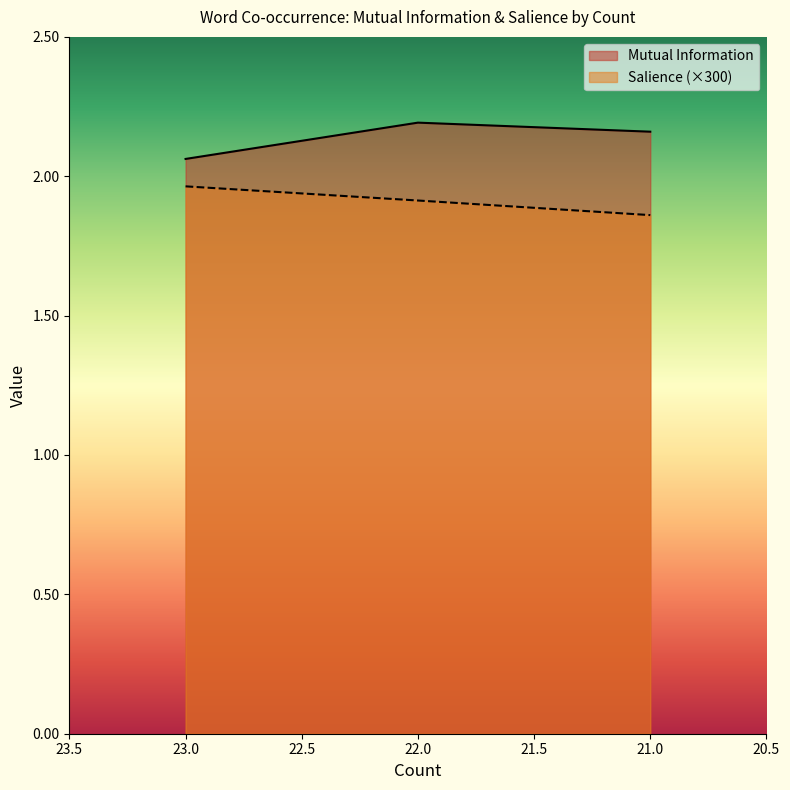

Does the chart display data point markers on the line(s)?

No